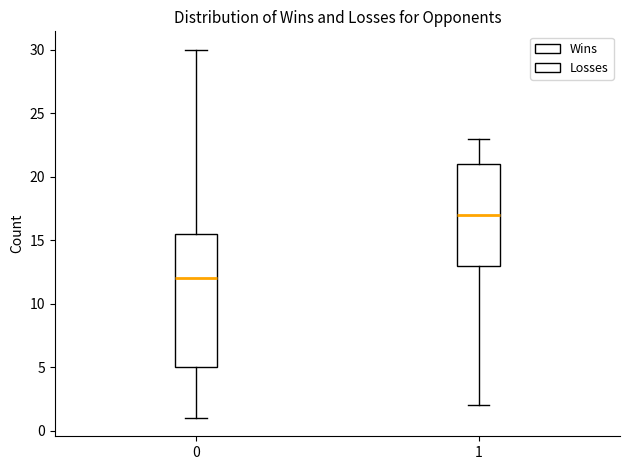

Reading left to right, transcribe this box plot: for each box, give where its median line is, the range the box spans, and where its two whiskers end, as read against the y-axis. The values are not printed on the chart, so give them approximately, as read against the axis.

0: median 12.0, box 5.0 to 15.5, whiskers 1.0 to 30.0
1: median 17.0, box 13.0 to 21.0, whiskers 2.0 to 23.0